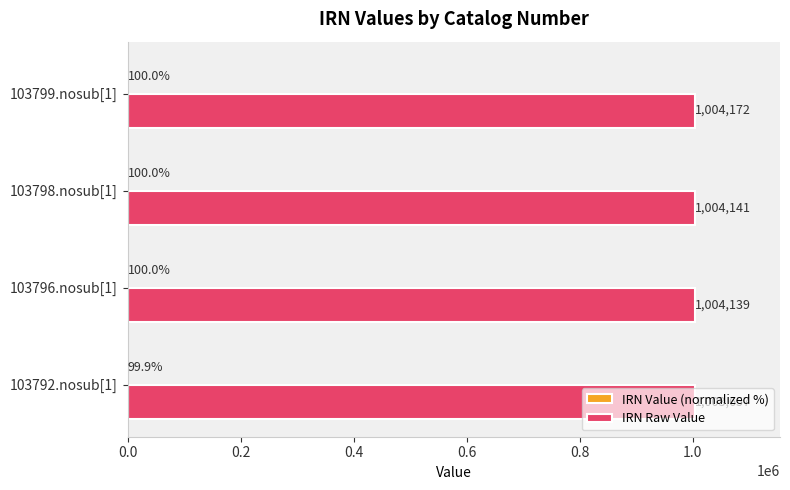

Which category has the highest value in the IRN Raw Value series?

103799.nosub[1]